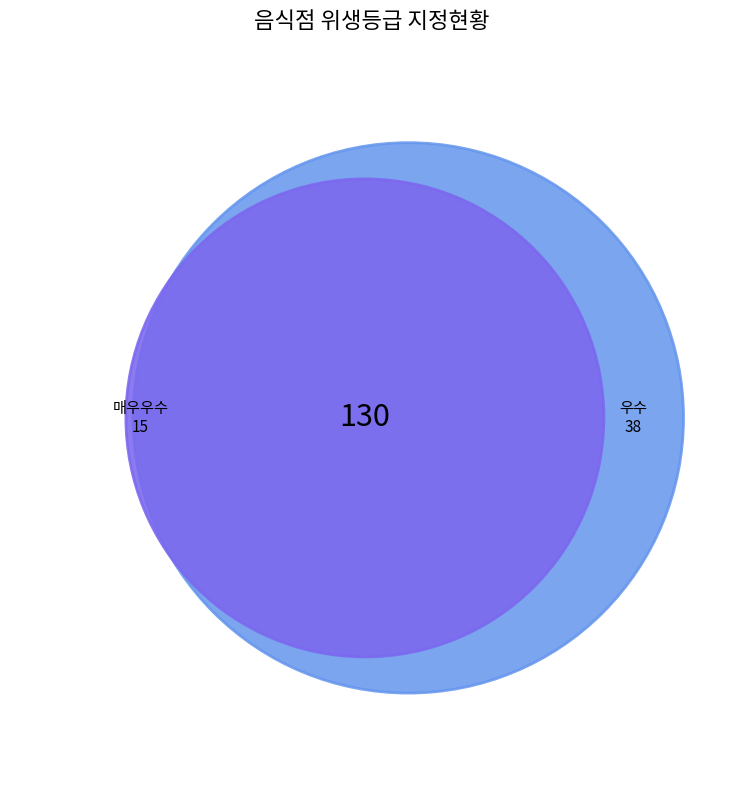

How many slices are in this pie chart?

3